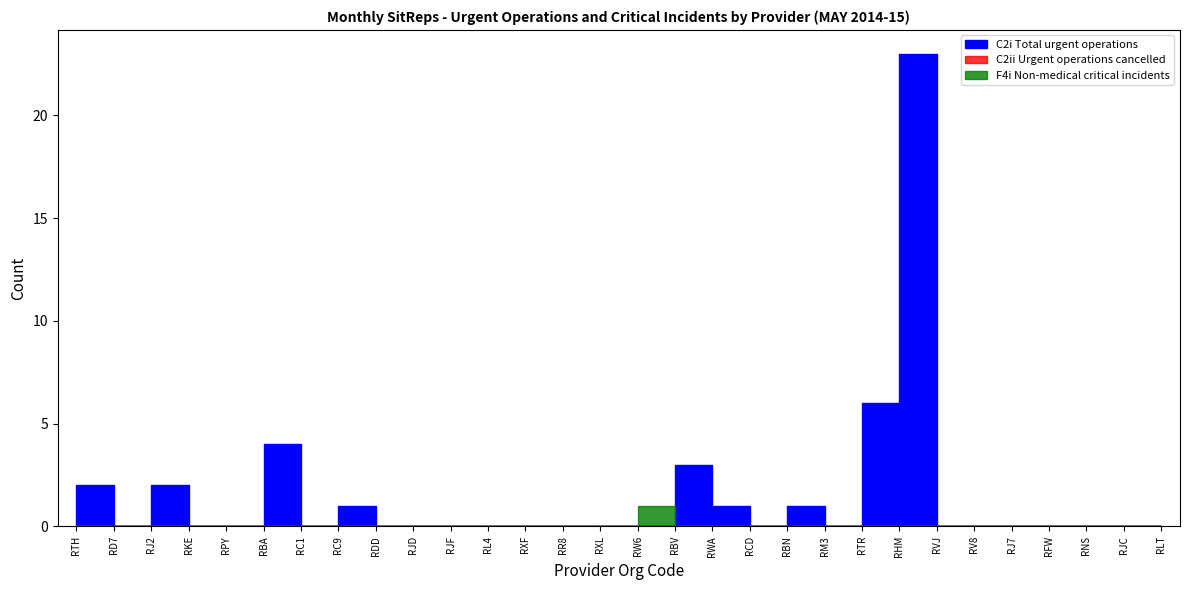

True or false: C2ii Urgent operations cancelled and C2i Total urgent operations intersect in this chart.

False